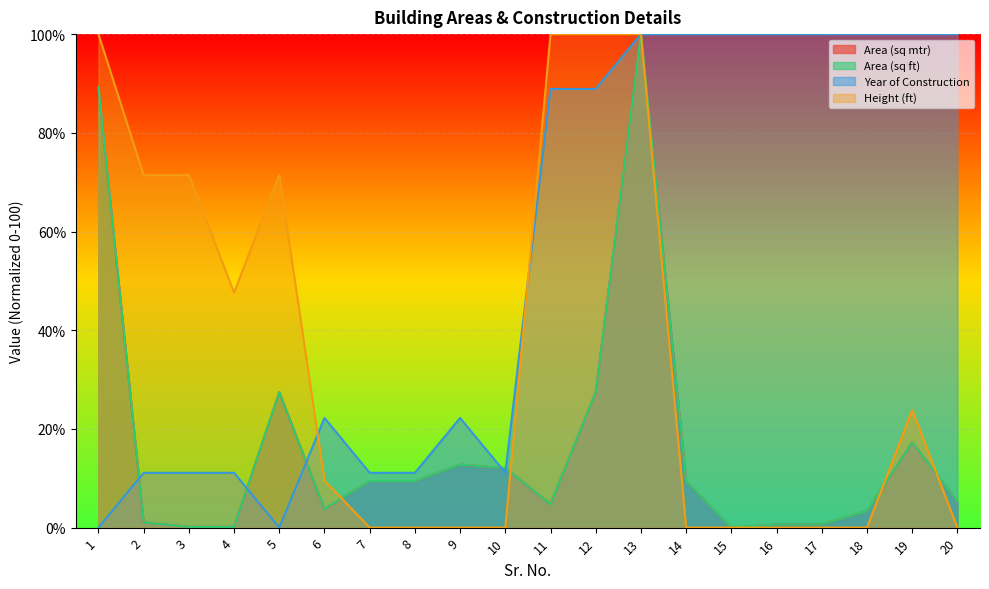

Where is the first local minimum for Year of Construction?

5